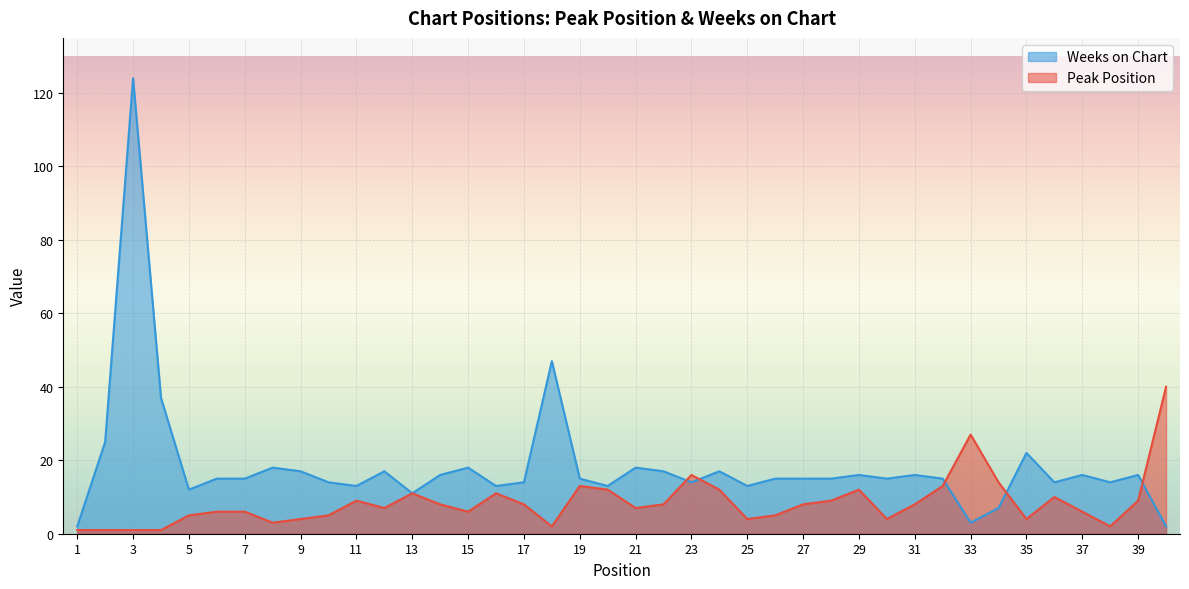

Is it true that Peak Position equals 7 at 24?

False